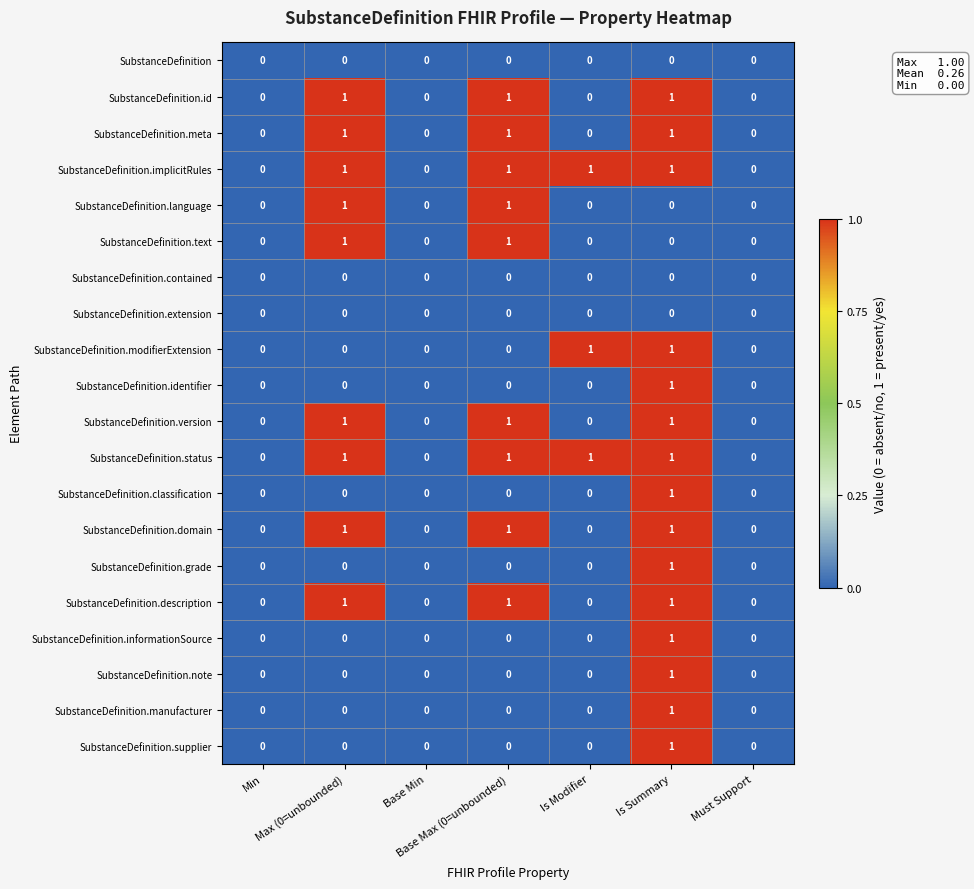

How many SubstanceDefinition.informationSource values are between 0 and 1?

7